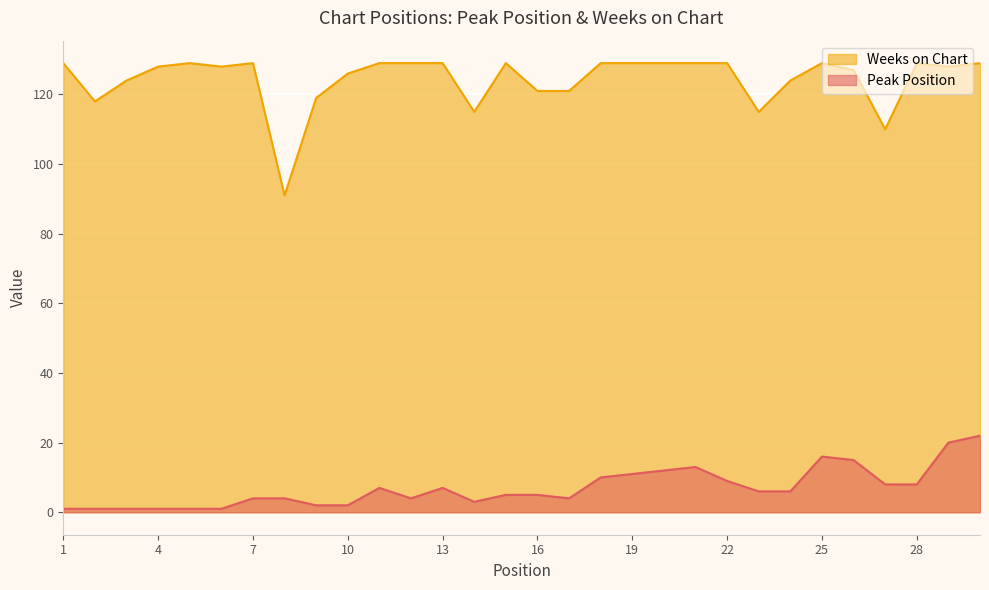

Reading left to right, list all the values displayed in this chart.

Peak Position: 1=1	2=1	3=1	4=1	5=1	6=1	7=4	8=4	9=2	10=2	11=7	12=4	13=7	14=3	15=5	16=5	17=4	18=10	19=11	20=12	21=13	22=9	23=6	24=6	25=16	26=15	27=8	28=8	29=20	30=22
Weeks on Chart: 1=129	2=118	3=124	4=128	5=129	6=128	7=129	8=91	9=119	10=126	11=129	12=129	13=129	14=115	15=129	16=121	17=121	18=129	19=129	20=129	21=129	22=129	23=115	24=124	25=129	26=127	27=110	28=129	29=128	30=129